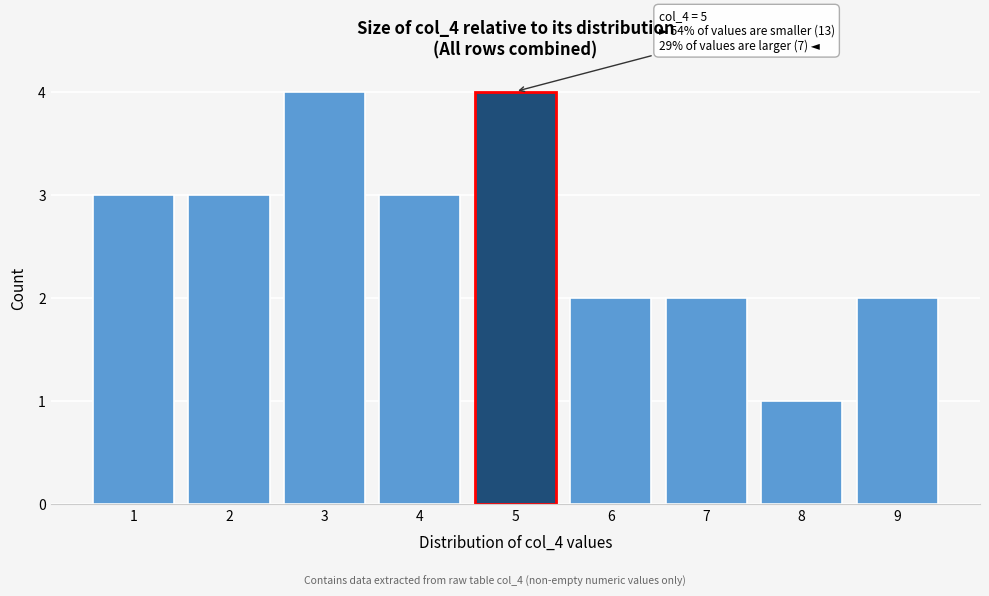

Reading left to right, what are all the values shown in this chart?

1=3	2=3	3=4	4=3	5=4	6=2	7=2	8=1	9=2